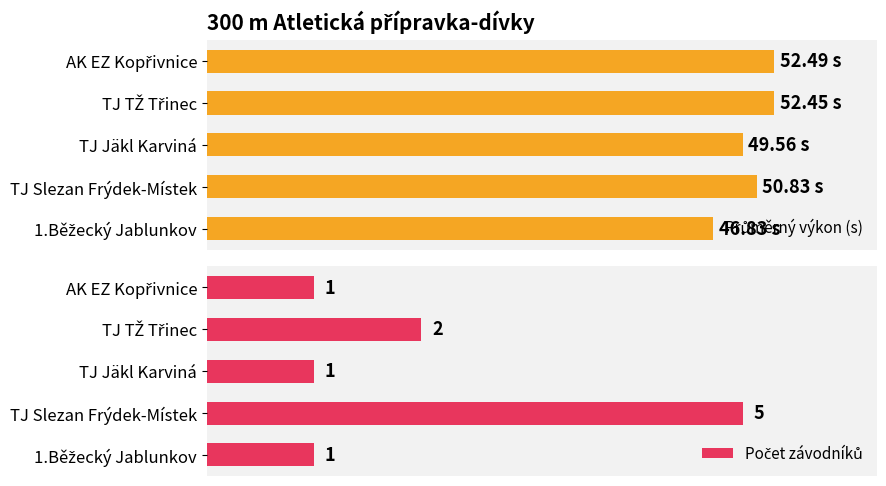

What is the value of the Průměrný výkon (s) bar at the 4th from the left?

52.4